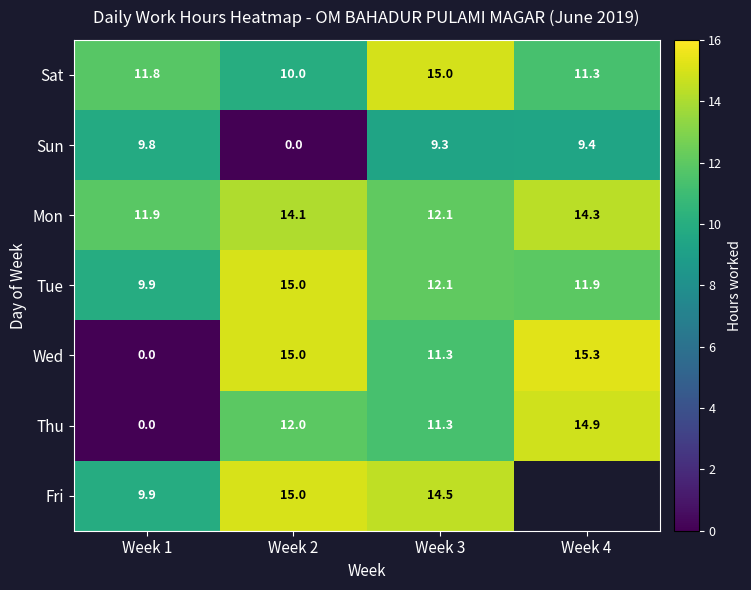

What is the spread (max minus min) of values at Week 3?

5.7